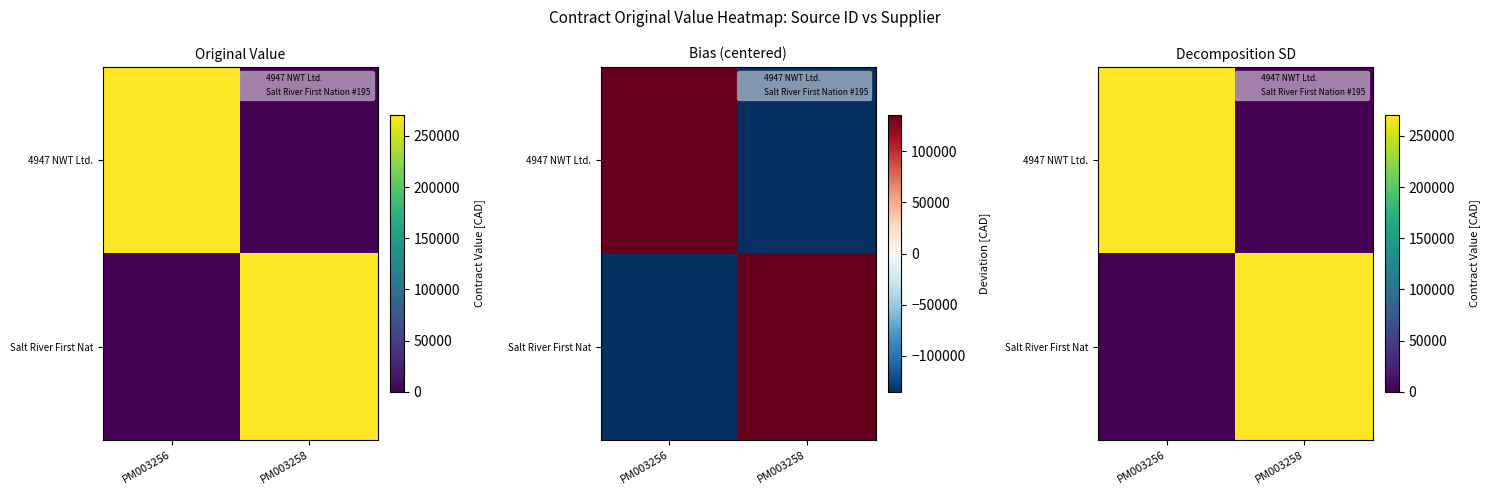

The 4947 NWT Ltd. series shows 113396 at PM003258. True or false?

False